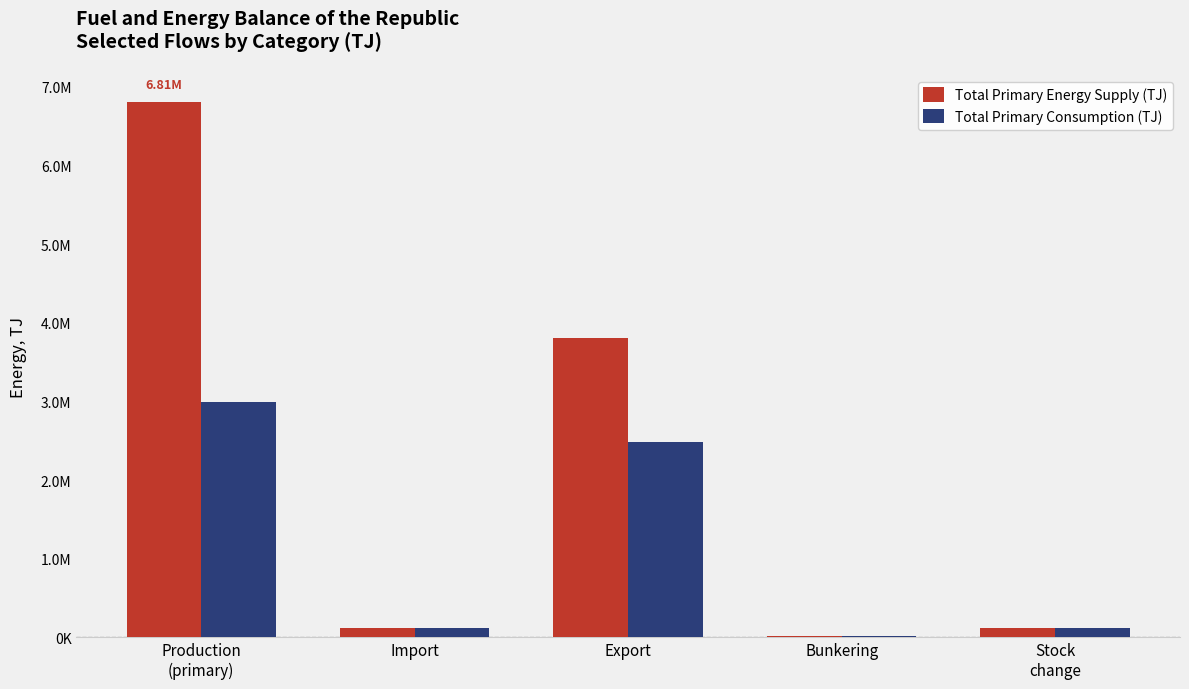

What are all the series names shown in the legend?

Total Primary Energy Supply (TJ), Total Primary Consumption (TJ)